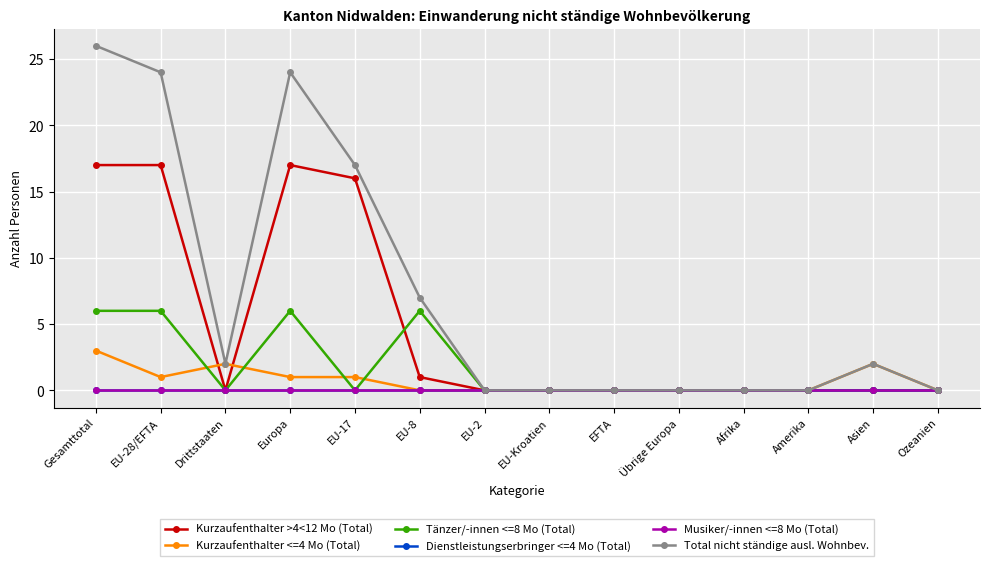

Does the chart have visible grid lines?

Yes